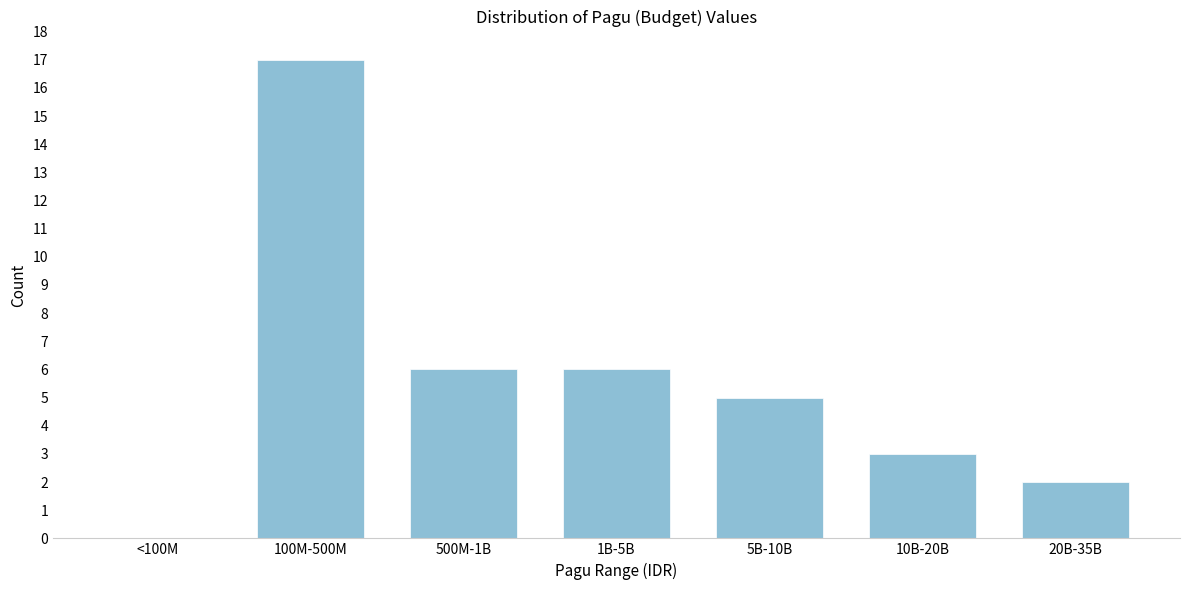

Reading left to right, extract all data points from this chart.

<100M=0	100M-500M=17	500M-1B=6	1B-5B=6	5B-10B=5	10B-20B=3	20B-35B=2